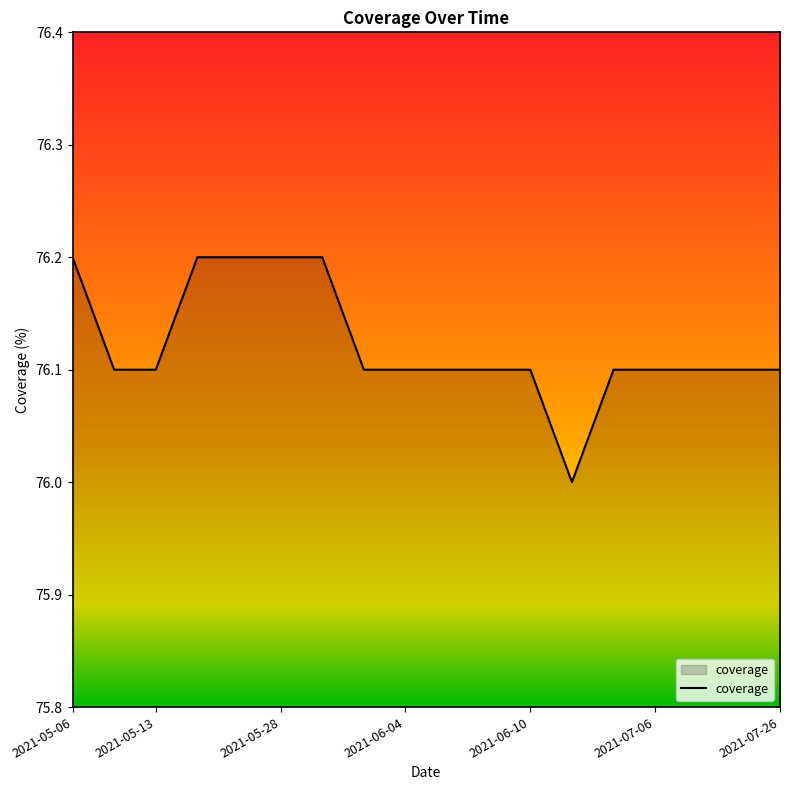

What is the greatest value displayed?

76.2